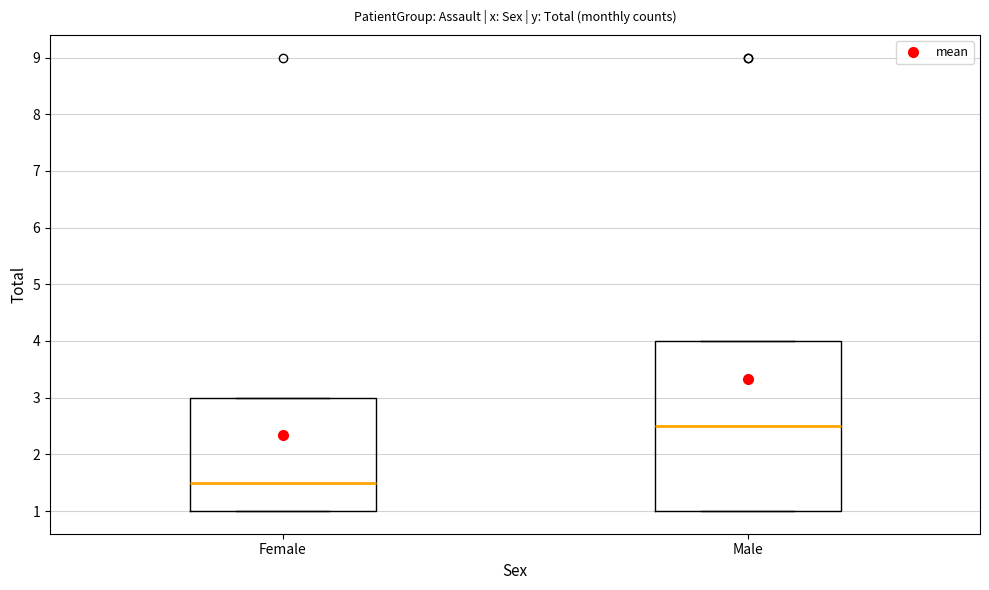

Reading left to right, transcribe this box plot: for each box, give where its median line is, the range the box spans, and where its two whiskers end, as read against the y-axis. The values are not printed on the chart, so give them approximately, as read against the axis.

Female: median 1.5, box 1.0 to 3.0, whiskers 1.0 to 3.0
Male: median 2.5, box 1.0 to 4.0, whiskers 1.0 to 4.0